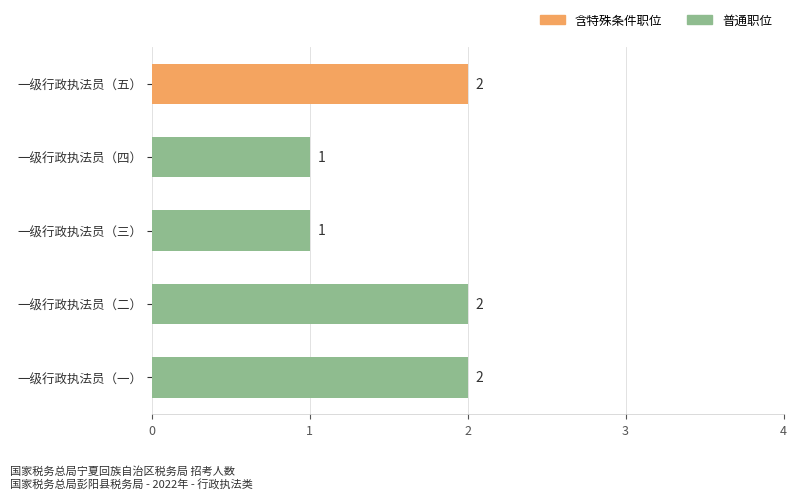

What is the sum of all values?

8